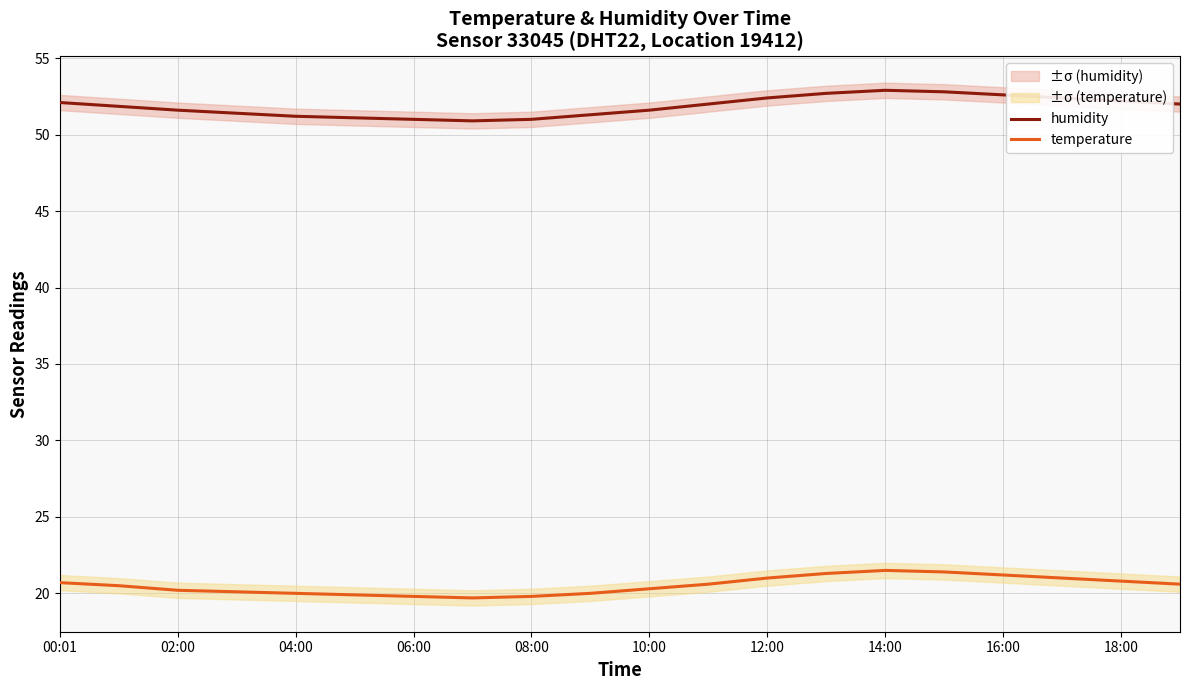

What position from the right is 13?

7